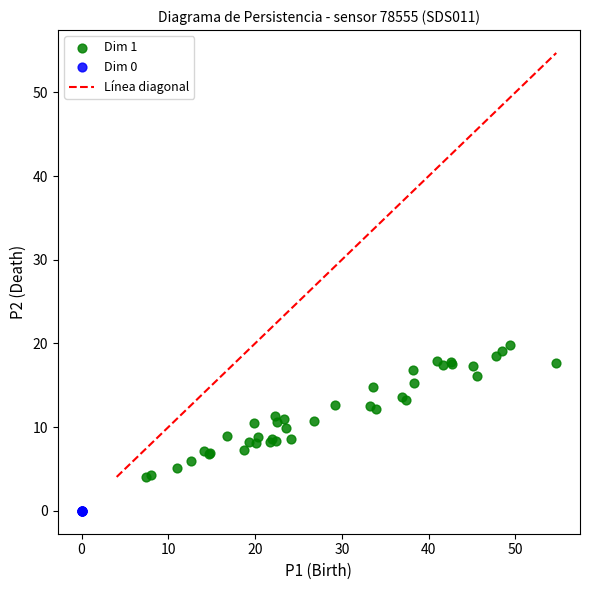

Which series reaches the minimum Y coordinate?

Dim 0